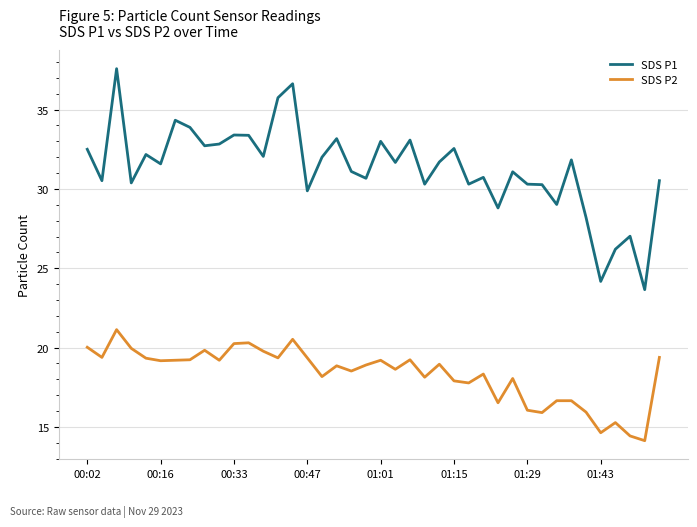

Rank the series by their maximum value, from highest to lowest.

SDS P1, SDS P2